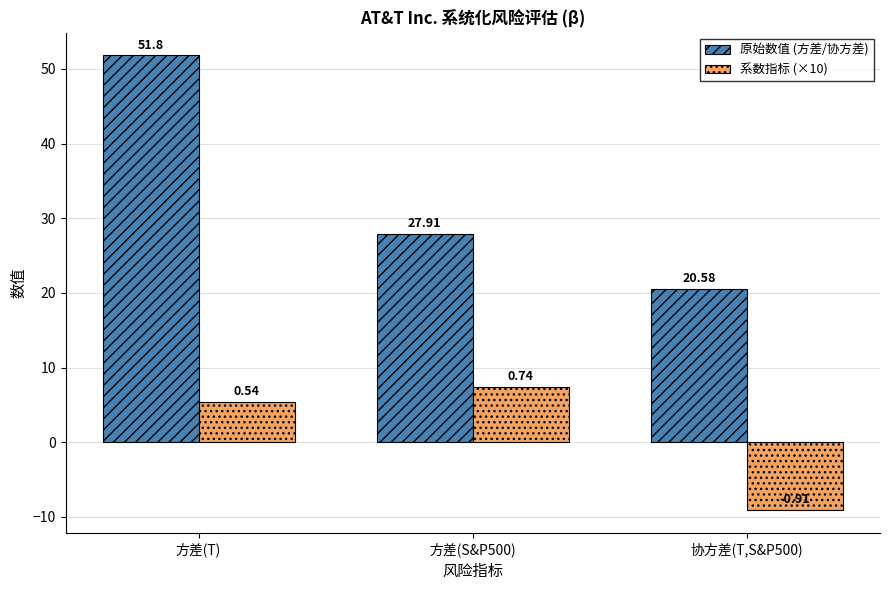

The 原始数值 (方差/协方差) series shows 27.9 at 方差(S&P500). True or false?

True